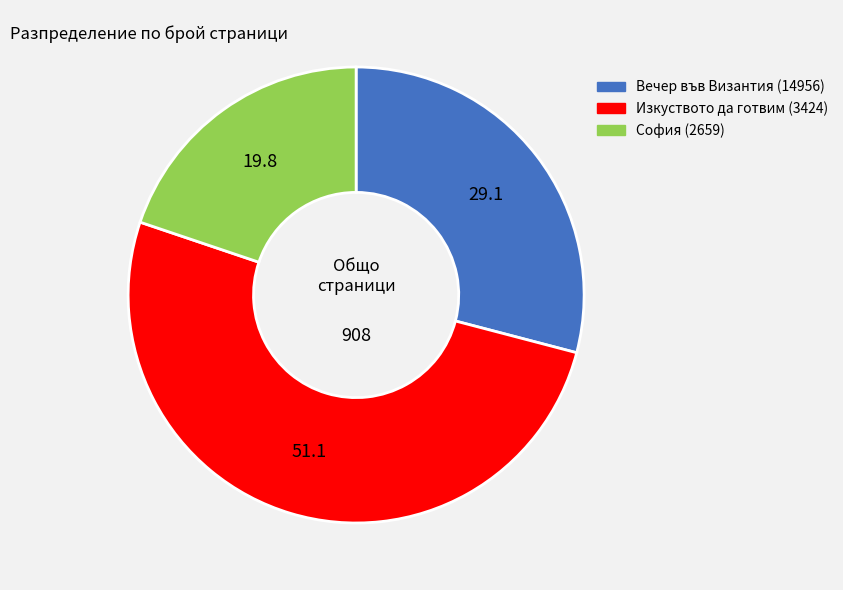

What is the ratio of the value at Изкуството да готвим (3424) to the value at София (2659)?

2.6